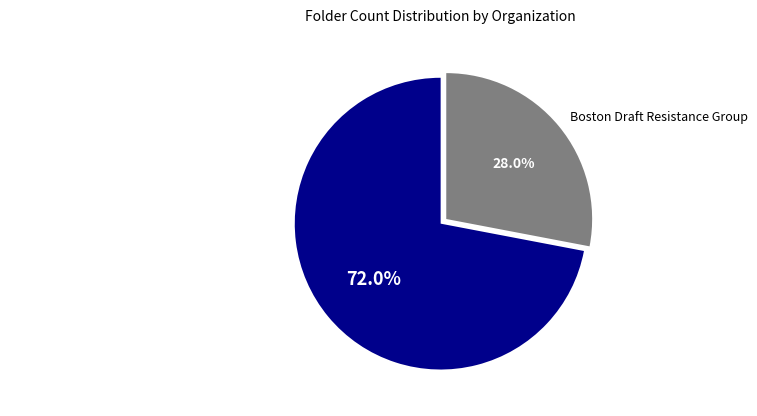

What percentage do Boston Conservatives Society, The and Boston Draft Resistance Group together represent?

100.0%